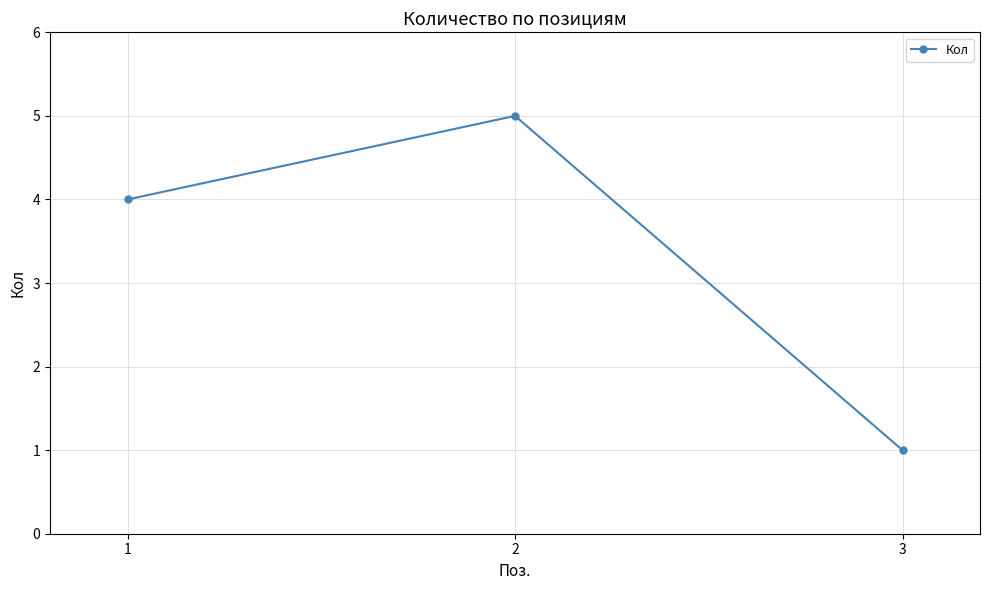

Is this an area chart (filled region under the line)?

No